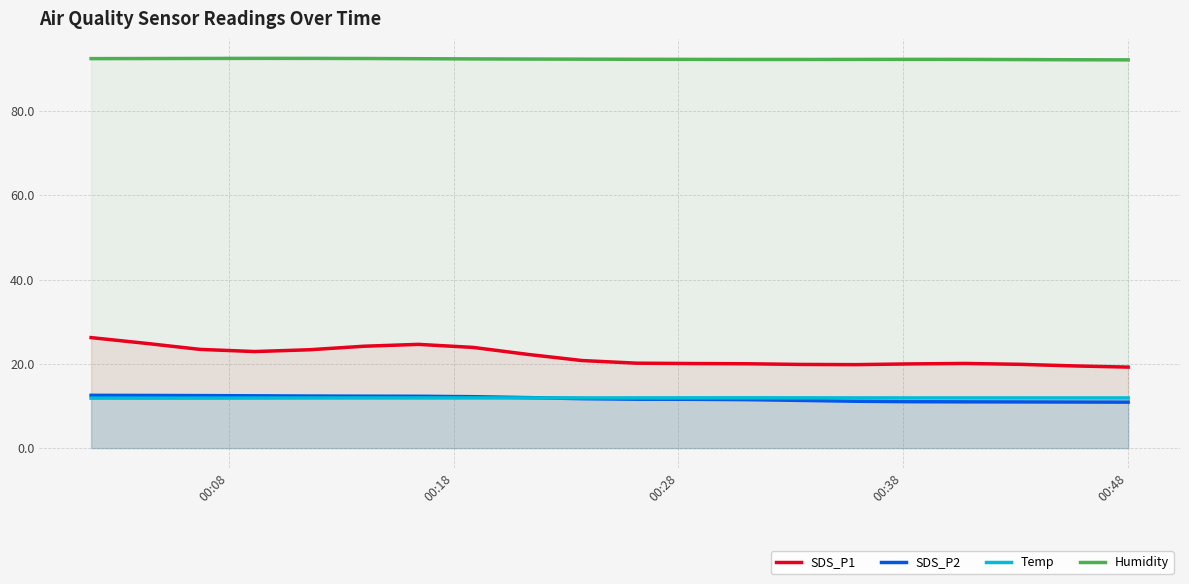

Count the number of categories in the chart.

20